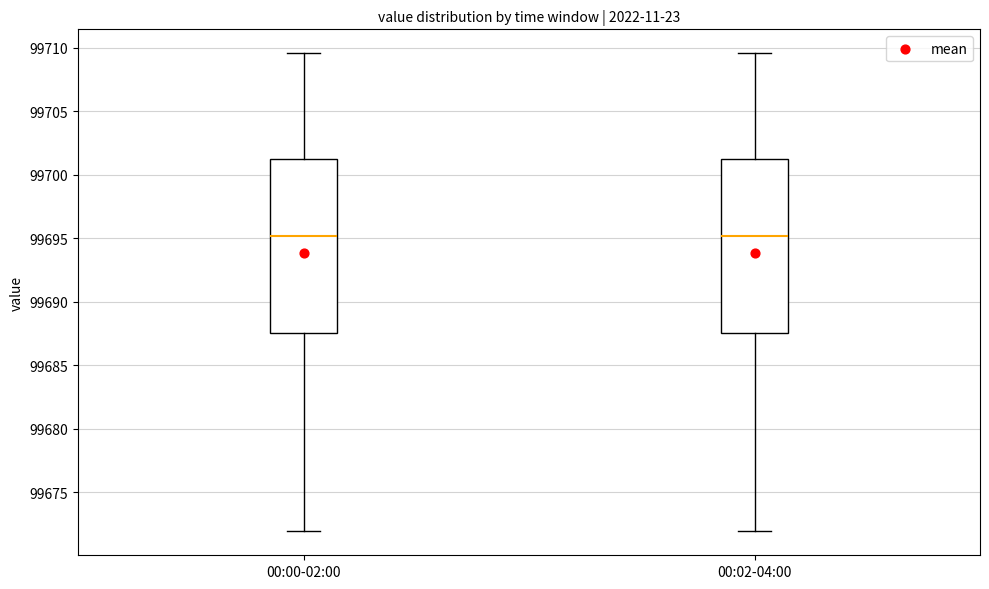

Reading left to right, read every box against the y-axis: the position of its median line, the range the box covers, and the ends of its whiskers. The values are not printed on the chart, so give them approximately, as read against the axis.

00:00-02:00: median 99695.0, box 99687.5 to 99701.0, whiskers 99672.0 to 99709.5
00:02-04:00: median 99695.0, box 99687.5 to 99701.0, whiskers 99672.0 to 99709.5